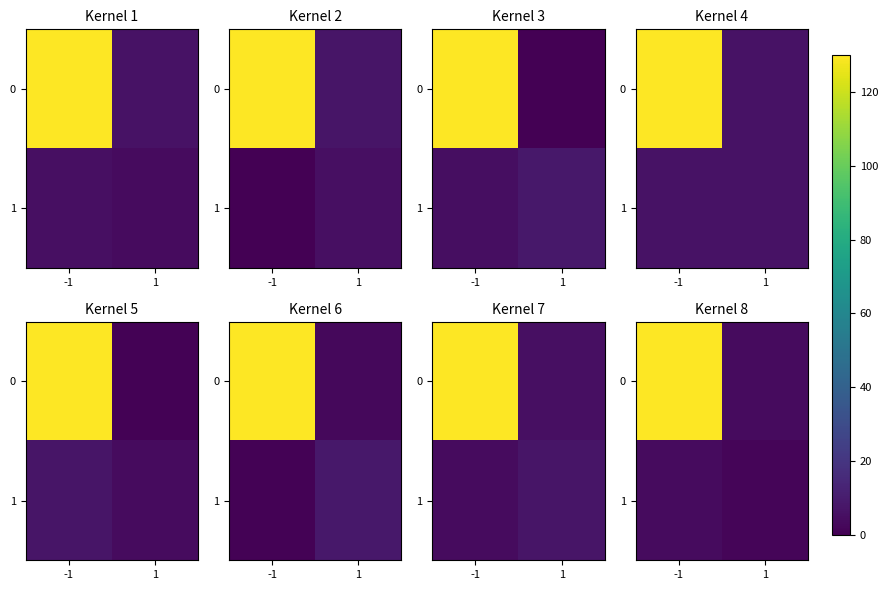

What is the highest value of the 0 series?

130.0